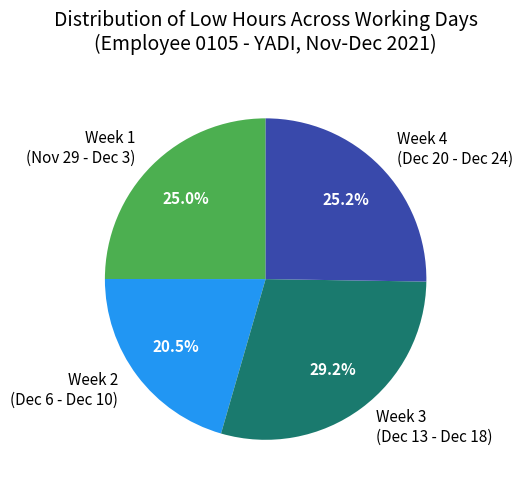

Is there a majority slice in this chart?

No